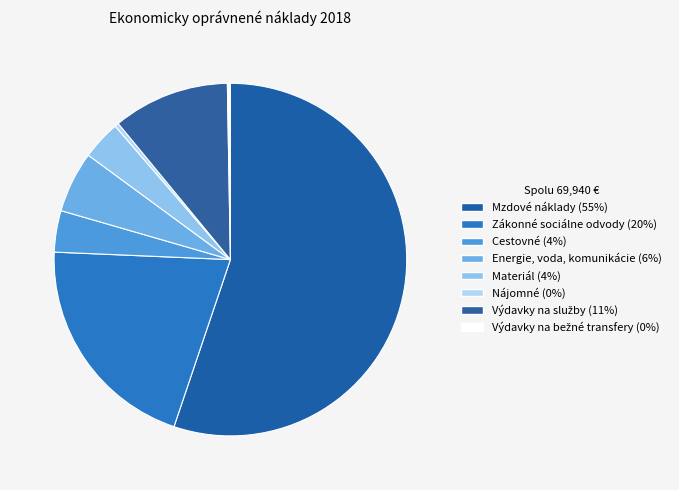

To the nearest percent, what percentage of the pie is Cestovné?

4%